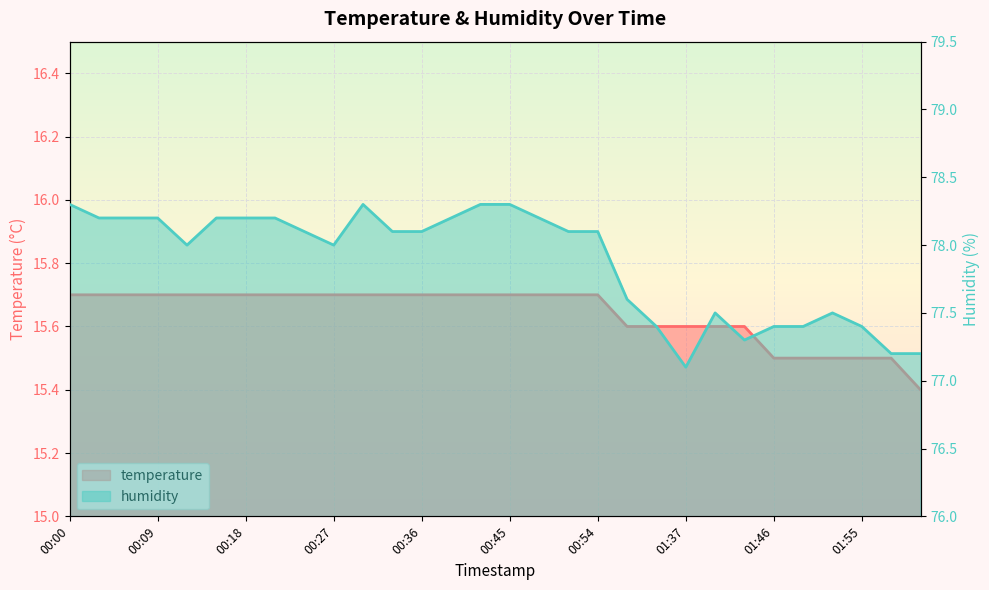

How many series are shown in this chart?

2